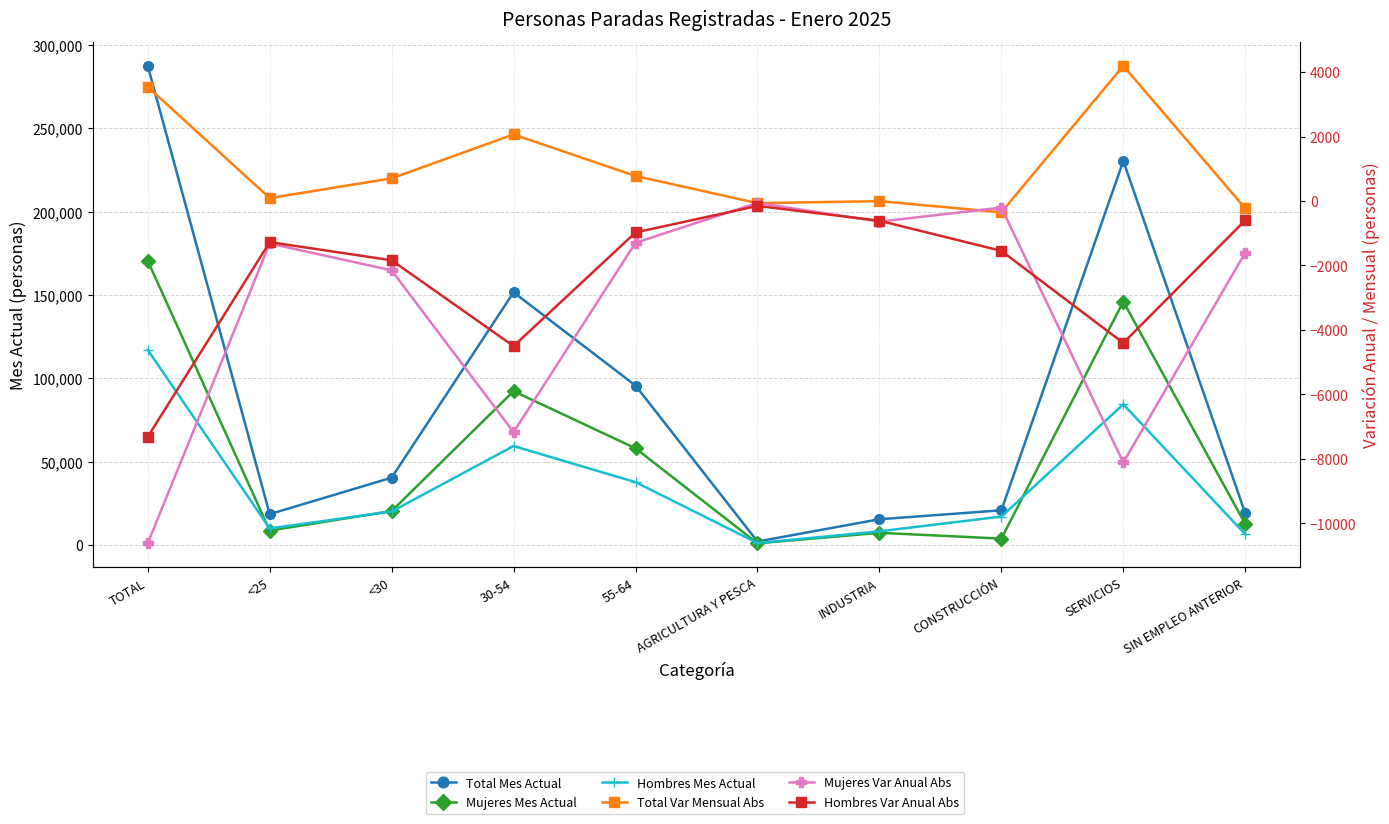

What is the approximate value of Mujeres Var Anual Abs at SIN EMPLEO ANTERIOR?

-1603